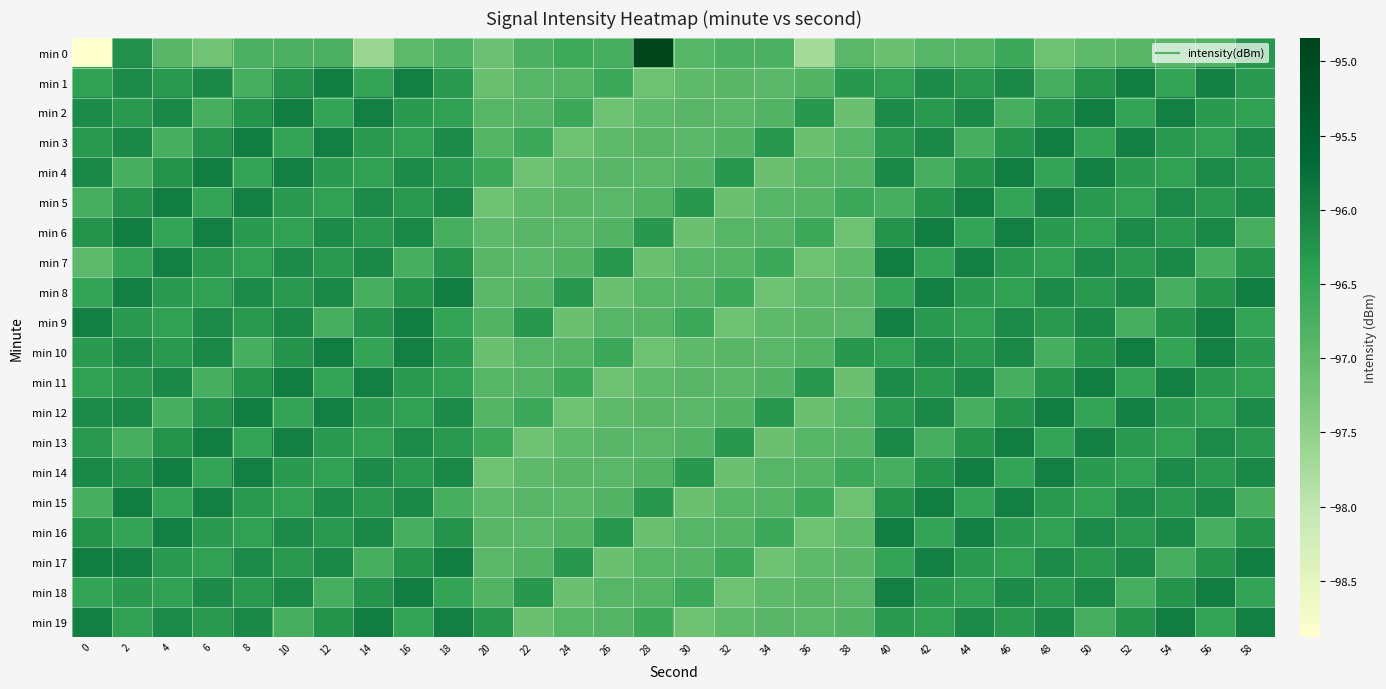

Reading right to left, extract all data points from this chart.

min 0: 58=-96.3	56=-96.8	54=-96.9	52=-96.9	50=-97.0	48=-97.1	46=-96.6	44=-96.9	42=-96.9	40=-97.1	38=-96.9	36=-97.7	34=-96.8	32=-96.8	30=-96.9	28=-94.8	26=-96.7	24=-96.6	22=-96.8	20=-97.1	18=-96.8	16=-96.9	14=-97.6	12=-96.8	10=-96.8	8=-96.8	6=-97.2	4=-96.9	2=-96.2	0=-98.9
min 1: 58=-96.3	56=-96.0	54=-96.5	52=-96.0	50=-96.3	48=-96.7	46=-96.1	44=-96.3	42=-96.1	40=-96.4	38=-96.3	36=-96.8	34=-96.9	32=-96.9	30=-97.0	28=-97.1	26=-96.6	24=-96.9	22=-96.9	20=-97.1	18=-96.3	16=-96.0	14=-96.5	12=-96.0	10=-96.3	8=-96.7	6=-96.1	4=-96.3	2=-96.1	0=-96.4
min 2: 58=-96.4	56=-96.3	54=-96.0	52=-96.5	50=-96.0	48=-96.3	46=-96.7	44=-96.1	42=-96.3	40=-96.1	38=-97.1	36=-96.3	34=-96.8	32=-96.9	30=-96.9	28=-97.0	26=-97.1	24=-96.6	22=-96.9	20=-96.9	18=-96.4	16=-96.3	14=-96.0	12=-96.5	10=-96.0	8=-96.3	6=-96.7	4=-96.1	2=-96.3	0=-96.1
min 3: 58=-96.1	56=-96.4	54=-96.3	52=-96.0	50=-96.5	48=-96.0	46=-96.3	44=-96.7	42=-96.1	40=-96.3	38=-96.9	36=-97.1	34=-96.3	32=-96.8	30=-96.9	28=-96.9	26=-97.0	24=-97.1	22=-96.6	20=-96.9	18=-96.1	16=-96.4	14=-96.3	12=-96.0	10=-96.5	8=-96.0	6=-96.3	4=-96.7	2=-96.1	0=-96.3
min 4: 58=-96.3	56=-96.1	54=-96.4	52=-96.3	50=-96.0	48=-96.5	46=-96.0	44=-96.3	42=-96.7	40=-96.1	38=-96.9	36=-96.9	34=-97.1	32=-96.3	30=-96.8	28=-96.9	26=-96.9	24=-97.0	22=-97.1	20=-96.6	18=-96.3	16=-96.1	14=-96.4	12=-96.3	10=-96.0	8=-96.5	6=-96.0	4=-96.3	2=-96.7	0=-96.1
min 5: 58=-96.1	56=-96.3	54=-96.1	52=-96.4	50=-96.3	48=-96.0	46=-96.5	44=-96.0	42=-96.3	40=-96.7	38=-96.6	36=-96.9	34=-96.9	32=-97.1	30=-96.3	28=-96.8	26=-96.9	24=-96.9	22=-97.0	20=-97.1	18=-96.1	16=-96.3	14=-96.1	12=-96.4	10=-96.3	8=-96.0	6=-96.5	4=-96.0	2=-96.3	0=-96.7
min 6: 58=-96.7	56=-96.1	54=-96.3	52=-96.1	50=-96.4	48=-96.3	46=-96.0	44=-96.5	42=-96.0	40=-96.3	38=-97.1	36=-96.6	34=-96.9	32=-96.9	30=-97.1	28=-96.3	26=-96.8	24=-96.9	22=-96.9	20=-97.0	18=-96.7	16=-96.1	14=-96.3	12=-96.1	10=-96.4	8=-96.3	6=-96.0	4=-96.5	2=-96.0	0=-96.3
min 7: 58=-96.3	56=-96.7	54=-96.1	52=-96.3	50=-96.1	48=-96.4	46=-96.3	44=-96.0	42=-96.5	40=-96.0	38=-97.0	36=-97.1	34=-96.6	32=-96.9	30=-96.9	28=-97.1	26=-96.3	24=-96.8	22=-96.9	20=-96.9	18=-96.3	16=-96.7	14=-96.1	12=-96.3	10=-96.1	8=-96.4	6=-96.3	4=-96.0	2=-96.5	0=-97.0
min 8: 58=-96.0	56=-96.3	54=-96.7	52=-96.1	50=-96.3	48=-96.1	46=-96.4	44=-96.3	42=-96.0	40=-96.5	38=-96.9	36=-97.0	34=-97.1	32=-96.6	30=-96.9	28=-96.9	26=-97.1	24=-96.3	22=-96.8	20=-96.9	18=-96.0	16=-96.3	14=-96.7	12=-96.1	10=-96.3	8=-96.1	6=-96.4	4=-96.3	2=-96.0	0=-96.5
min 9: 58=-96.5	56=-96.0	54=-96.3	52=-96.7	50=-96.1	48=-96.3	46=-96.1	44=-96.4	42=-96.3	40=-96.0	38=-96.9	36=-96.9	34=-97.0	32=-97.1	30=-96.6	28=-96.9	26=-96.9	24=-97.1	22=-96.3	20=-96.8	18=-96.5	16=-96.0	14=-96.3	12=-96.7	10=-96.1	8=-96.3	6=-96.1	4=-96.4	2=-96.3	0=-96.0
min 10: 58=-96.3	56=-96.0	54=-96.5	52=-96.0	50=-96.3	48=-96.7	46=-96.1	44=-96.3	42=-96.1	40=-96.4	38=-96.3	36=-96.8	34=-96.9	32=-96.9	30=-97.0	28=-97.1	26=-96.6	24=-96.9	22=-96.9	20=-97.1	18=-96.3	16=-96.0	14=-96.5	12=-96.0	10=-96.3	8=-96.7	6=-96.1	4=-96.3	2=-96.1	0=-96.3
min 11: 58=-96.4	56=-96.3	54=-96.0	52=-96.5	50=-96.0	48=-96.3	46=-96.7	44=-96.1	42=-96.3	40=-96.1	38=-97.1	36=-96.3	34=-96.8	32=-96.9	30=-96.9	28=-97.0	26=-97.1	24=-96.6	22=-96.9	20=-96.9	18=-96.4	16=-96.3	14=-96.0	12=-96.5	10=-96.0	8=-96.3	6=-96.7	4=-96.1	2=-96.3	0=-96.4
min 12: 58=-96.1	56=-96.4	54=-96.3	52=-96.0	50=-96.5	48=-96.0	46=-96.3	44=-96.7	42=-96.1	40=-96.3	38=-96.9	36=-97.1	34=-96.3	32=-96.8	30=-96.9	28=-96.9	26=-97.0	24=-97.1	22=-96.6	20=-96.9	18=-96.1	16=-96.4	14=-96.3	12=-96.0	10=-96.5	8=-96.0	6=-96.3	4=-96.7	2=-96.1	0=-96.1
min 13: 58=-96.3	56=-96.1	54=-96.4	52=-96.3	50=-96.0	48=-96.5	46=-96.0	44=-96.3	42=-96.7	40=-96.1	38=-96.9	36=-96.9	34=-97.1	32=-96.3	30=-96.8	28=-96.9	26=-96.9	24=-97.0	22=-97.1	20=-96.6	18=-96.3	16=-96.1	14=-96.4	12=-96.3	10=-96.0	8=-96.5	6=-96.0	4=-96.3	2=-96.7	0=-96.3
min 14: 58=-96.1	56=-96.3	54=-96.1	52=-96.4	50=-96.3	48=-96.0	46=-96.5	44=-96.0	42=-96.3	40=-96.7	38=-96.6	36=-96.9	34=-96.9	32=-97.1	30=-96.3	28=-96.8	26=-96.9	24=-96.9	22=-97.0	20=-97.1	18=-96.1	16=-96.3	14=-96.1	12=-96.4	10=-96.3	8=-96.0	6=-96.5	4=-96.0	2=-96.3	0=-96.1
min 15: 58=-96.7	56=-96.1	54=-96.3	52=-96.1	50=-96.4	48=-96.3	46=-96.0	44=-96.5	42=-96.0	40=-96.3	38=-97.1	36=-96.6	34=-96.9	32=-96.9	30=-97.1	28=-96.3	26=-96.8	24=-96.9	22=-96.9	20=-97.0	18=-96.7	16=-96.1	14=-96.3	12=-96.1	10=-96.4	8=-96.3	6=-96.0	4=-96.5	2=-96.0	0=-96.7
min 16: 58=-96.3	56=-96.7	54=-96.1	52=-96.3	50=-96.1	48=-96.4	46=-96.3	44=-96.0	42=-96.5	40=-96.0	38=-97.0	36=-97.1	34=-96.6	32=-96.9	30=-96.9	28=-97.1	26=-96.3	24=-96.8	22=-96.9	20=-96.9	18=-96.3	16=-96.7	14=-96.1	12=-96.3	10=-96.1	8=-96.4	6=-96.3	4=-96.0	2=-96.5	0=-96.3
min 17: 58=-96.0	56=-96.3	54=-96.7	52=-96.1	50=-96.3	48=-96.1	46=-96.4	44=-96.3	42=-96.0	40=-96.5	38=-96.9	36=-97.0	34=-97.1	32=-96.6	30=-96.9	28=-96.9	26=-97.1	24=-96.3	22=-96.8	20=-96.9	18=-96.0	16=-96.3	14=-96.7	12=-96.1	10=-96.3	8=-96.1	6=-96.4	4=-96.3	2=-96.0	0=-96.0
min 18: 58=-96.5	56=-96.0	54=-96.3	52=-96.7	50=-96.1	48=-96.3	46=-96.1	44=-96.4	42=-96.3	40=-96.0	38=-96.9	36=-96.9	34=-97.0	32=-97.1	30=-96.6	28=-96.9	26=-96.9	24=-97.1	22=-96.3	20=-96.8	18=-96.5	16=-96.0	14=-96.3	12=-96.7	10=-96.1	8=-96.3	6=-96.1	4=-96.4	2=-96.3	0=-96.5
min 19: 58=-96.0	56=-96.5	54=-96.0	52=-96.3	50=-96.7	48=-96.1	46=-96.3	44=-96.1	42=-96.4	40=-96.3	38=-96.8	36=-96.9	34=-96.9	32=-97.0	30=-97.1	28=-96.6	26=-96.9	24=-96.9	22=-97.1	20=-96.3	18=-96.0	16=-96.5	14=-96.0	12=-96.3	10=-96.7	8=-96.1	6=-96.3	4=-96.1	2=-96.4	0=-96.0